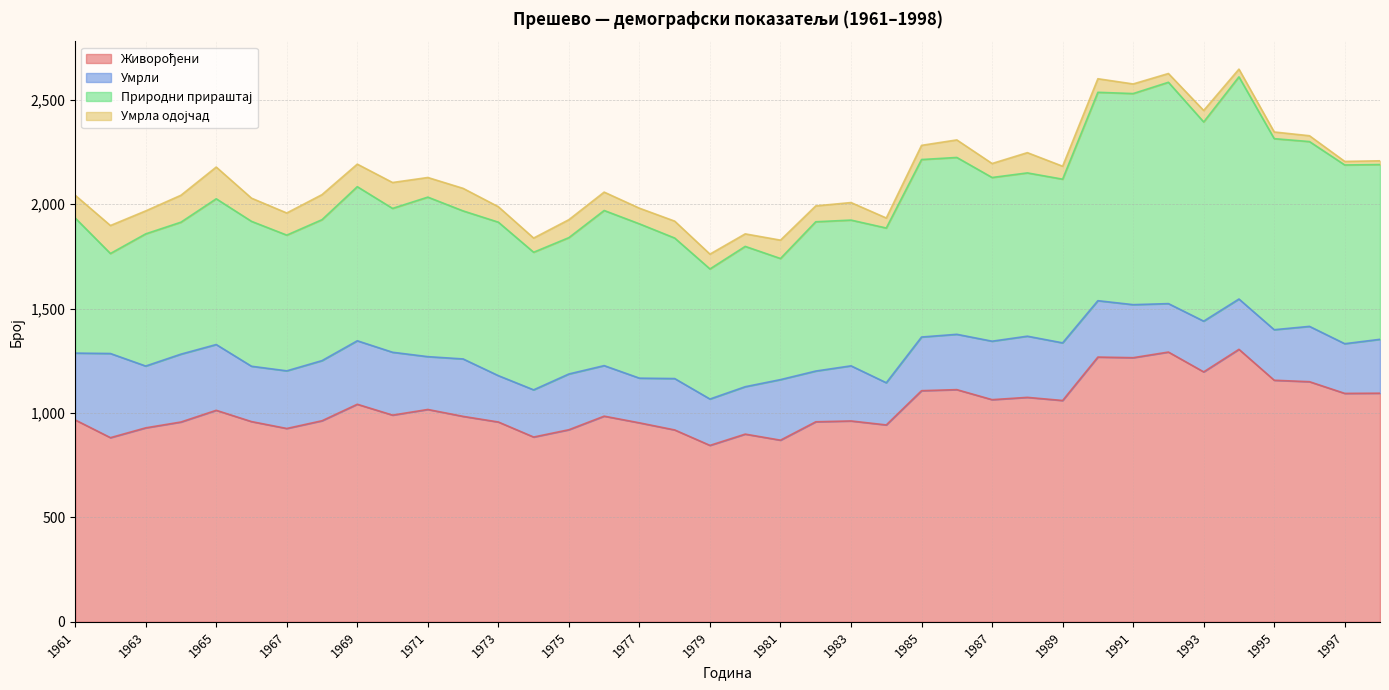

How many values in the Живорођени series exceed 985?

18